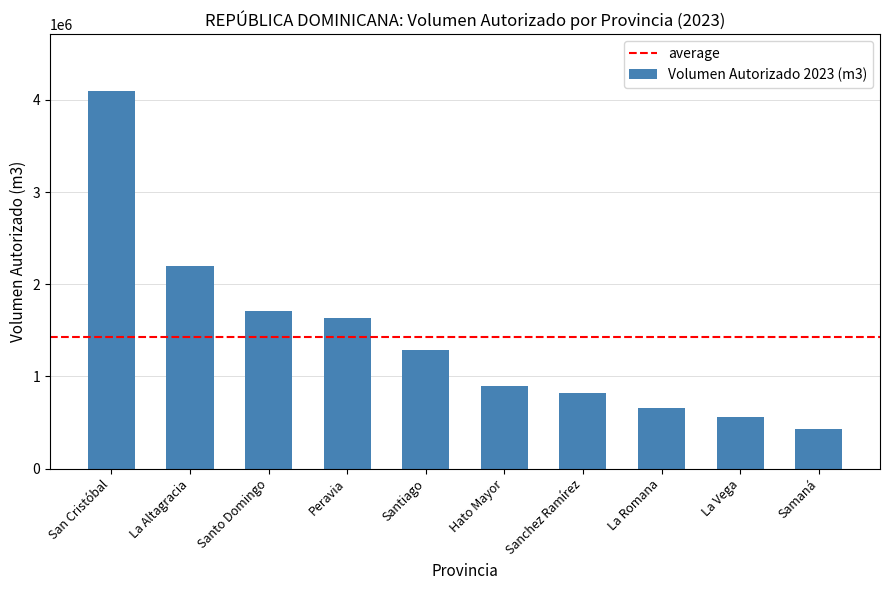

What position from the left is San Cristóbal?

1